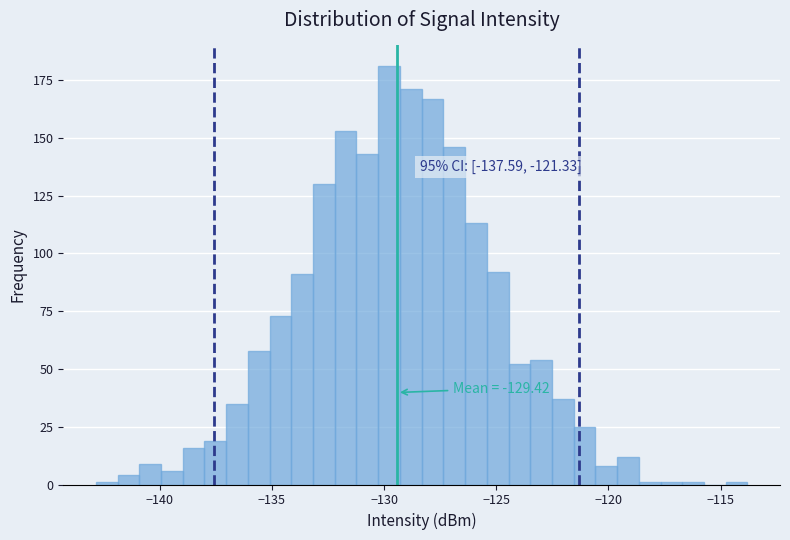

Around what value on the x-axis is the tallest bar? Give the approximate position of its centre, as read against the axis.

-130.0